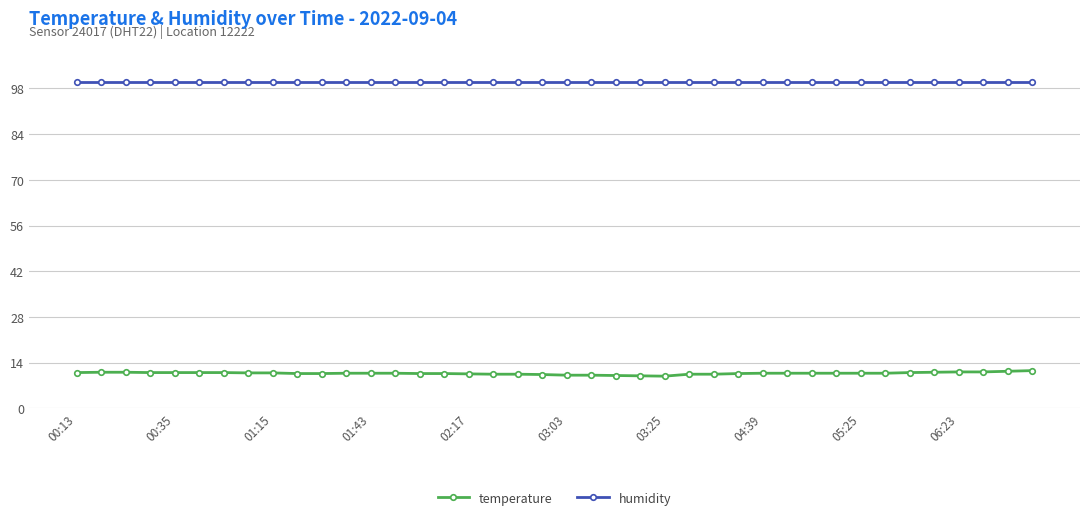

True or false: humidity and temperature intersect in this chart.

False